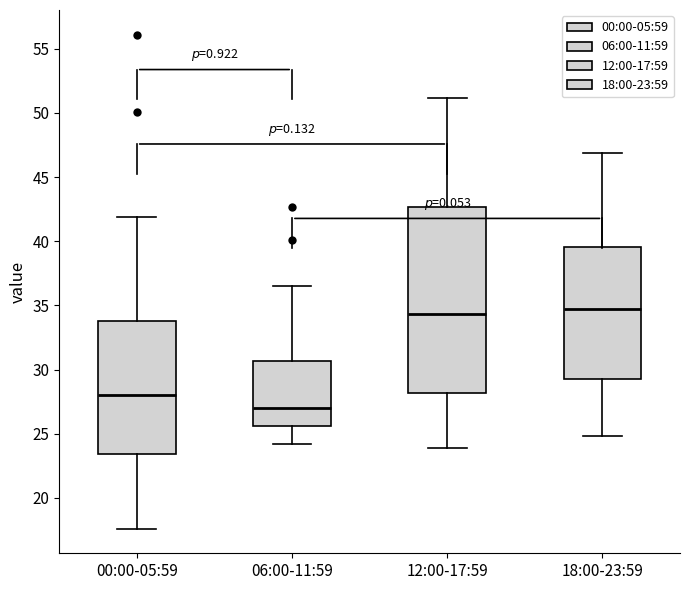

Comparing the boxes themselves (not the whiskers), which one is the tallest?

12:00-17:59